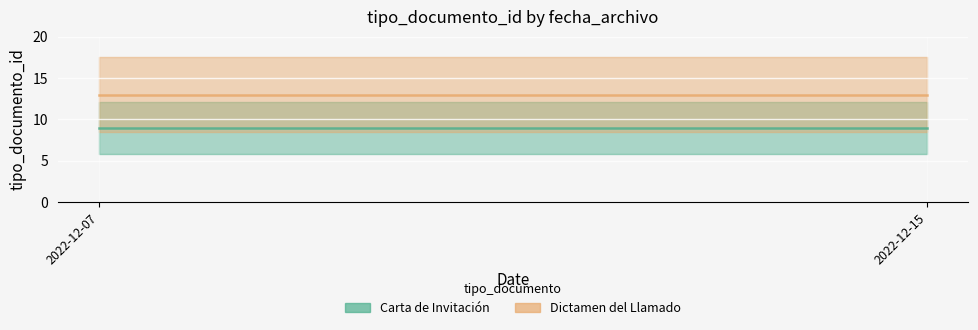

What is the highest value of the Carta de Invitación series?

9